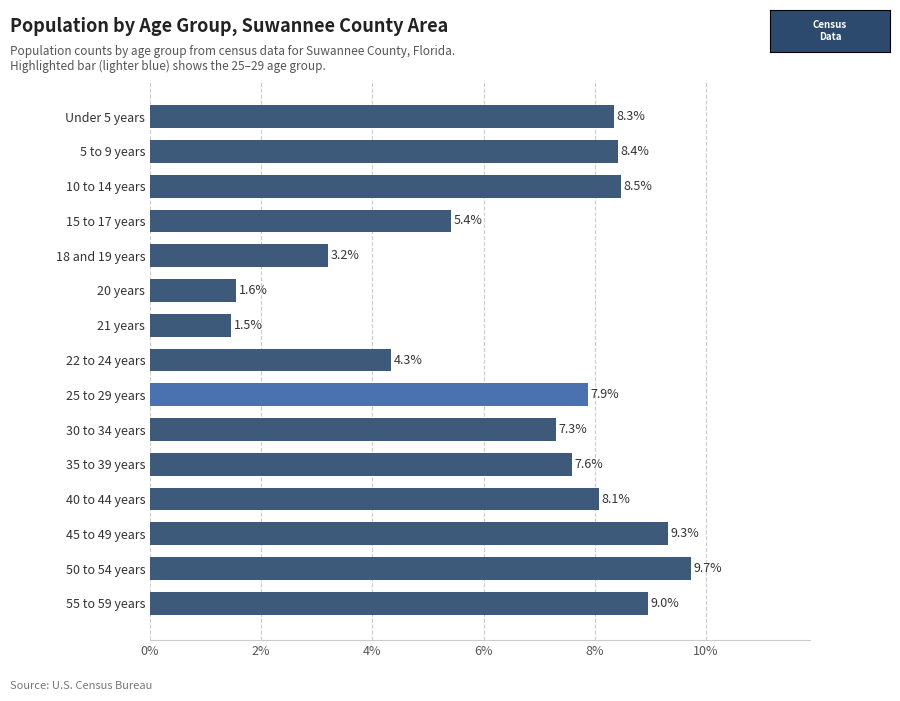

Reading bottom to top, extract all data points from this chart.

9.0	9.7	9.3	8.1	7.6	7.3	7.9	4.3	1.5	1.6	3.2	5.4	8.5	8.4	8.3